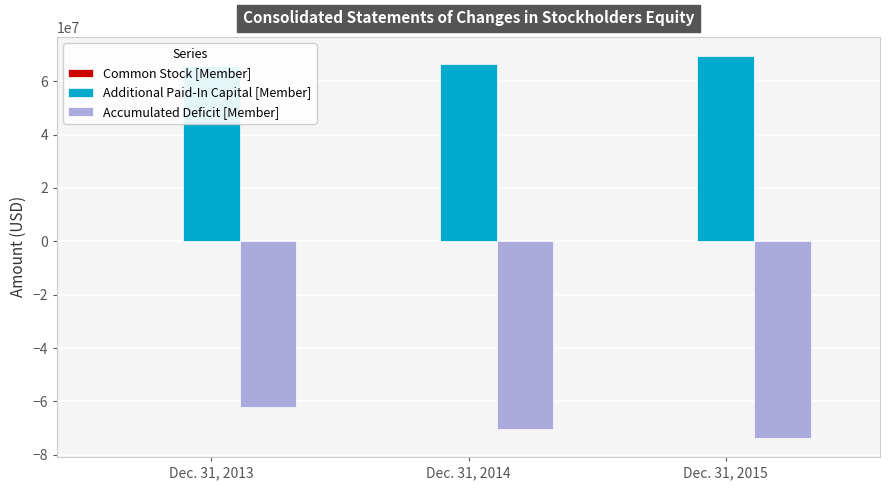

Where does the Common Stock [Member] series first go above 1186?

Dec. 31, 2015